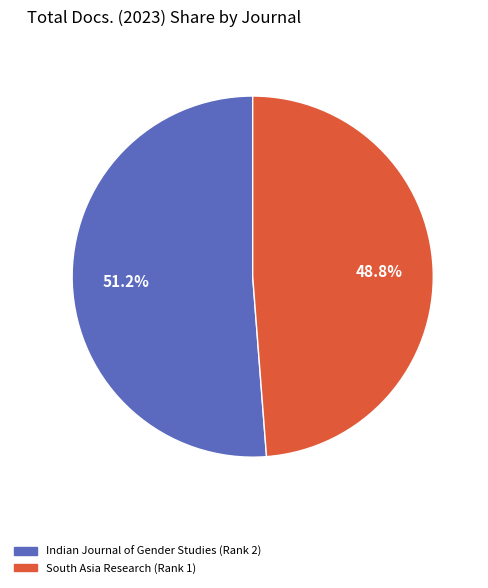

What is the total percentage of South Asia Research (Rank 1) and Indian Journal of Gender Studies (Rank 2)?

100.0%